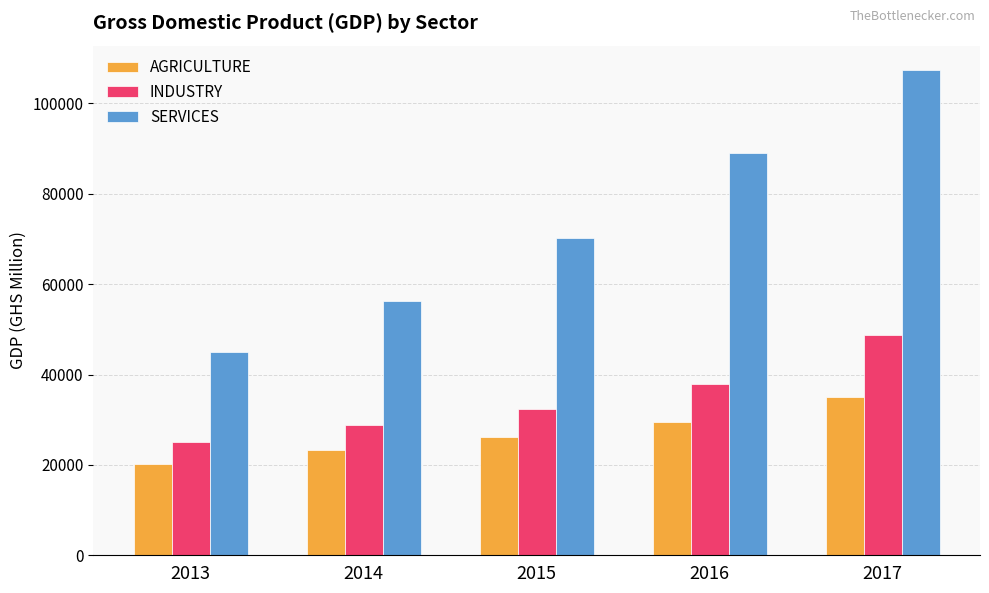

What are all the series names shown in the legend?

AGRICULTURE, INDUSTRY, SERVICES